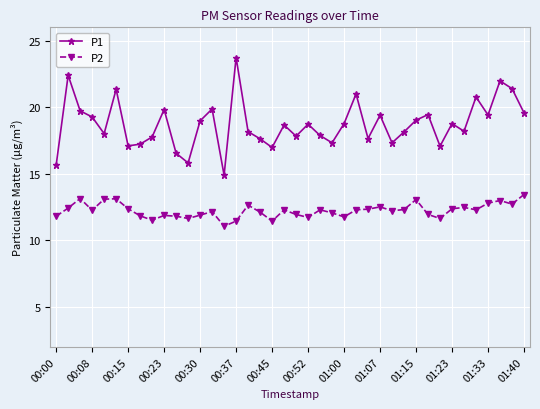

Which series has the largest total across all categories?

P1